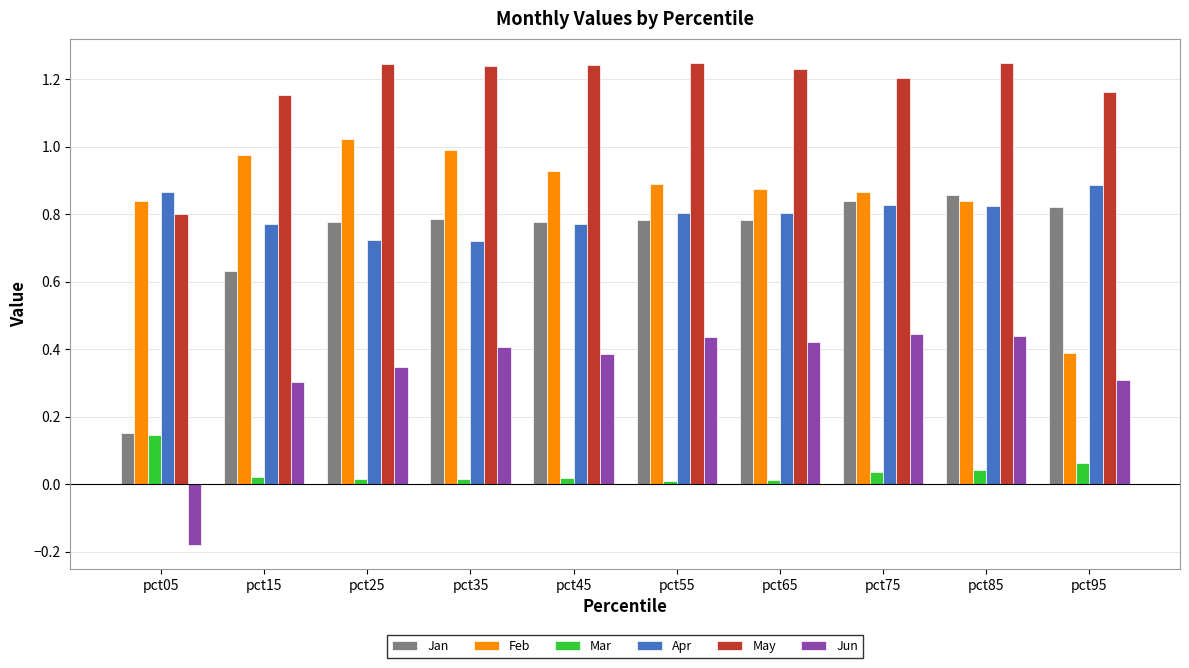

Which label corresponds to the smallest value in the chart?

pct05